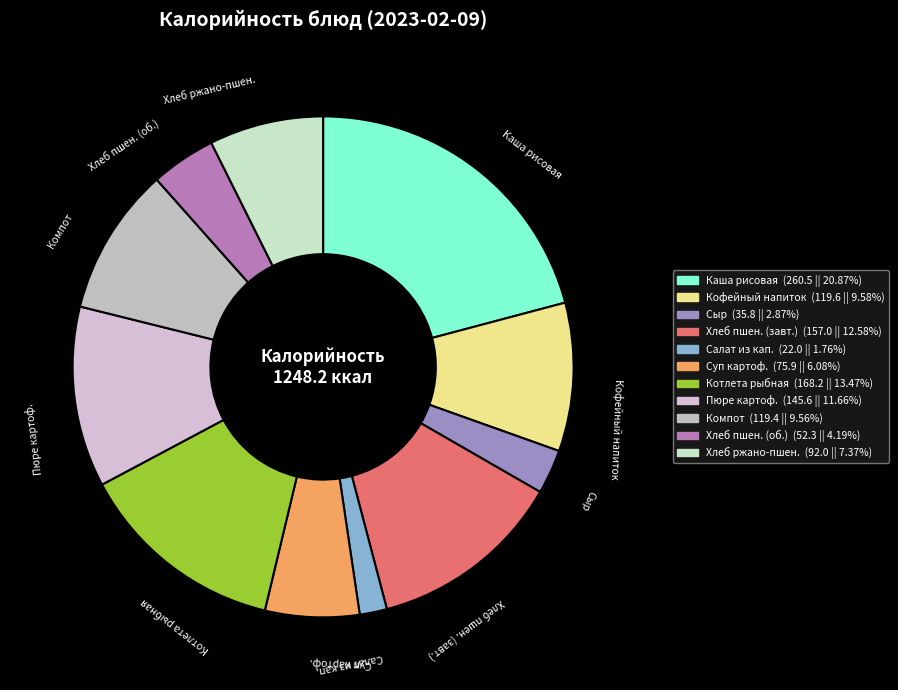

Count the number of slices in the pie.

11